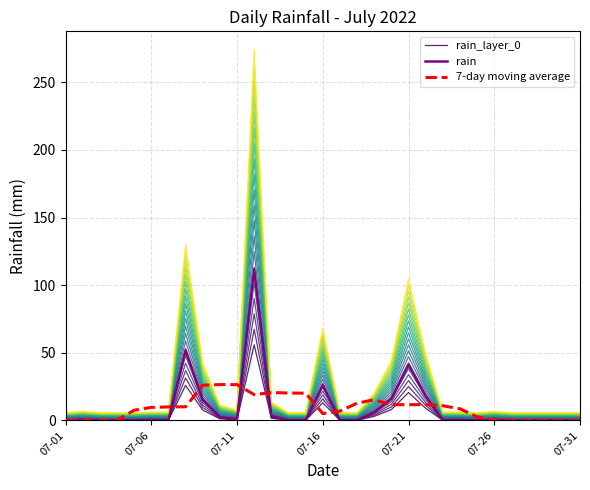

How many lines are shown in the chart?

3